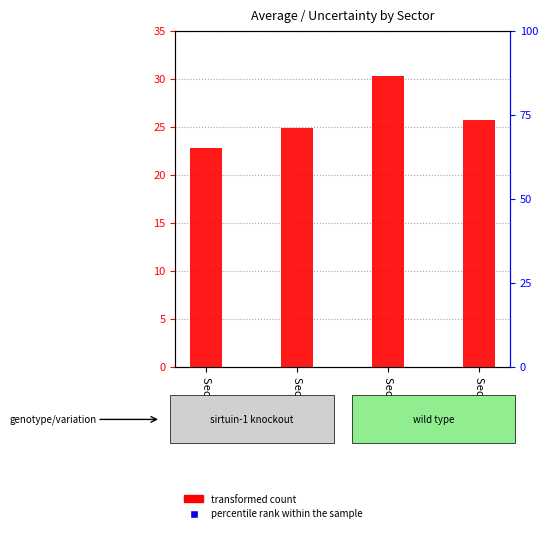

Is the value of percentile rank within the sample at Sector 4 greater than the value of transformed count at Sector 4?

Yes